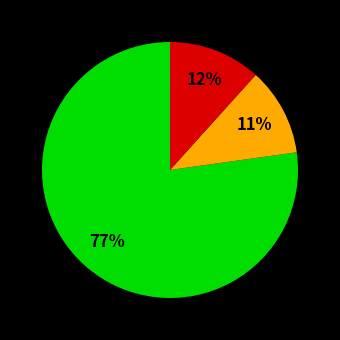

To the nearest percent, what is the difference between the largest and smallest slice percentages?

66%